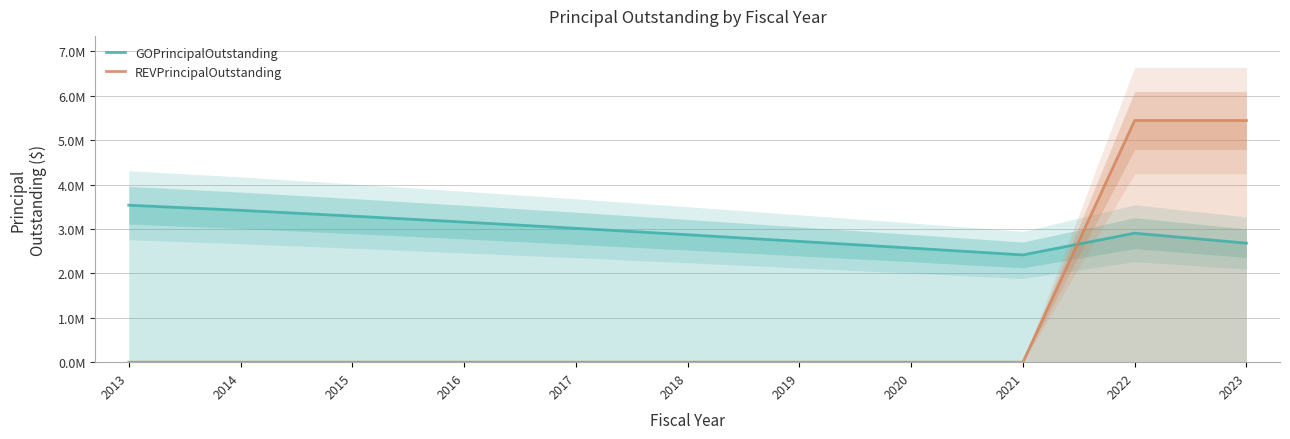

The GOPrincipalOutstanding series shows 2570000 at 2020. True or false?

True